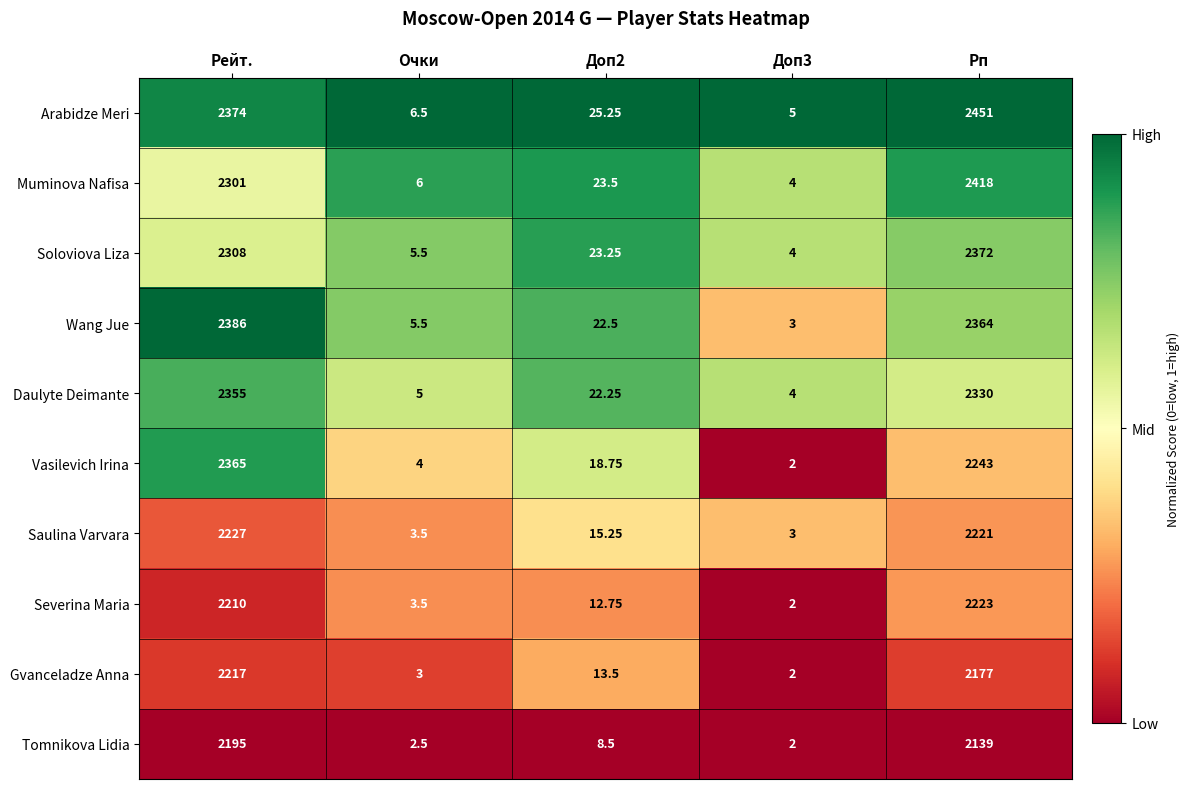

Between Доп2 and Рп, which series saw the biggest shift?

Arabidze Meri